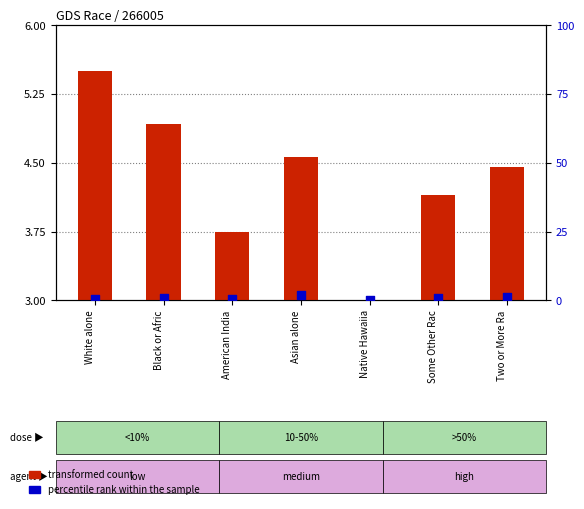

Which series reaches the maximum Y coordinate?

transformed count